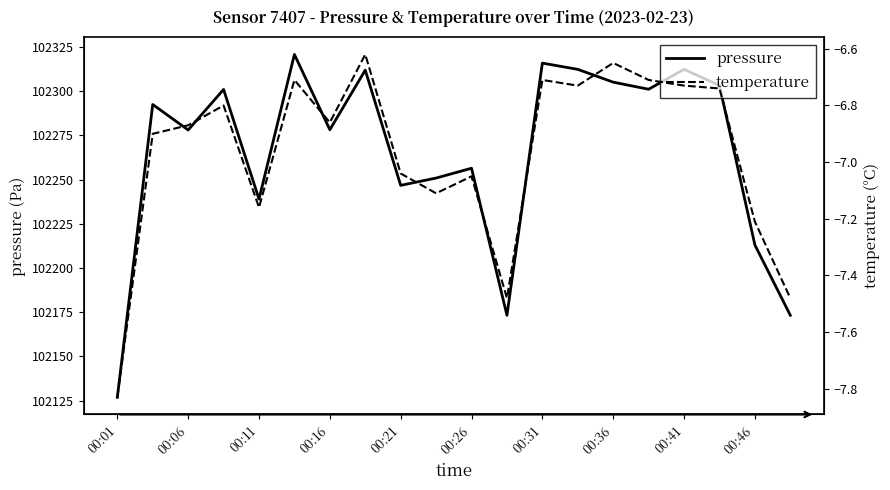

True or false: pressure and temperature cross at least once.

False